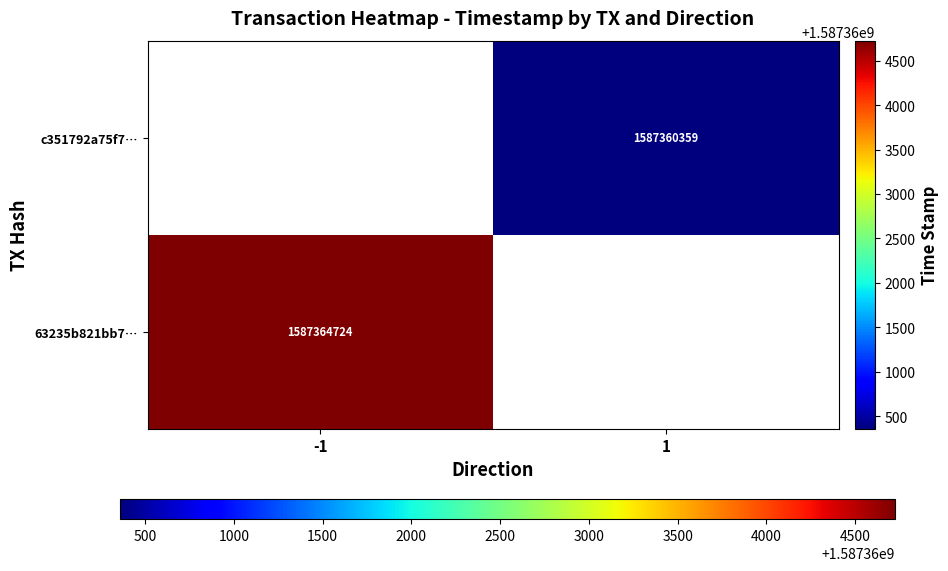

Is it true that 63235b821bb7… equals 1587364724 at -1?

True